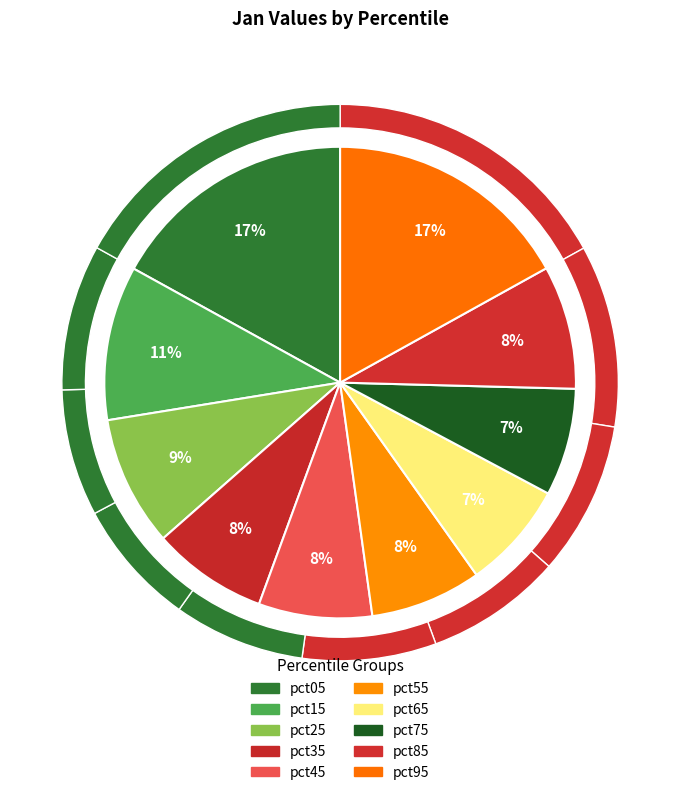

To the nearest percent, what is the average slice percentage?

10%